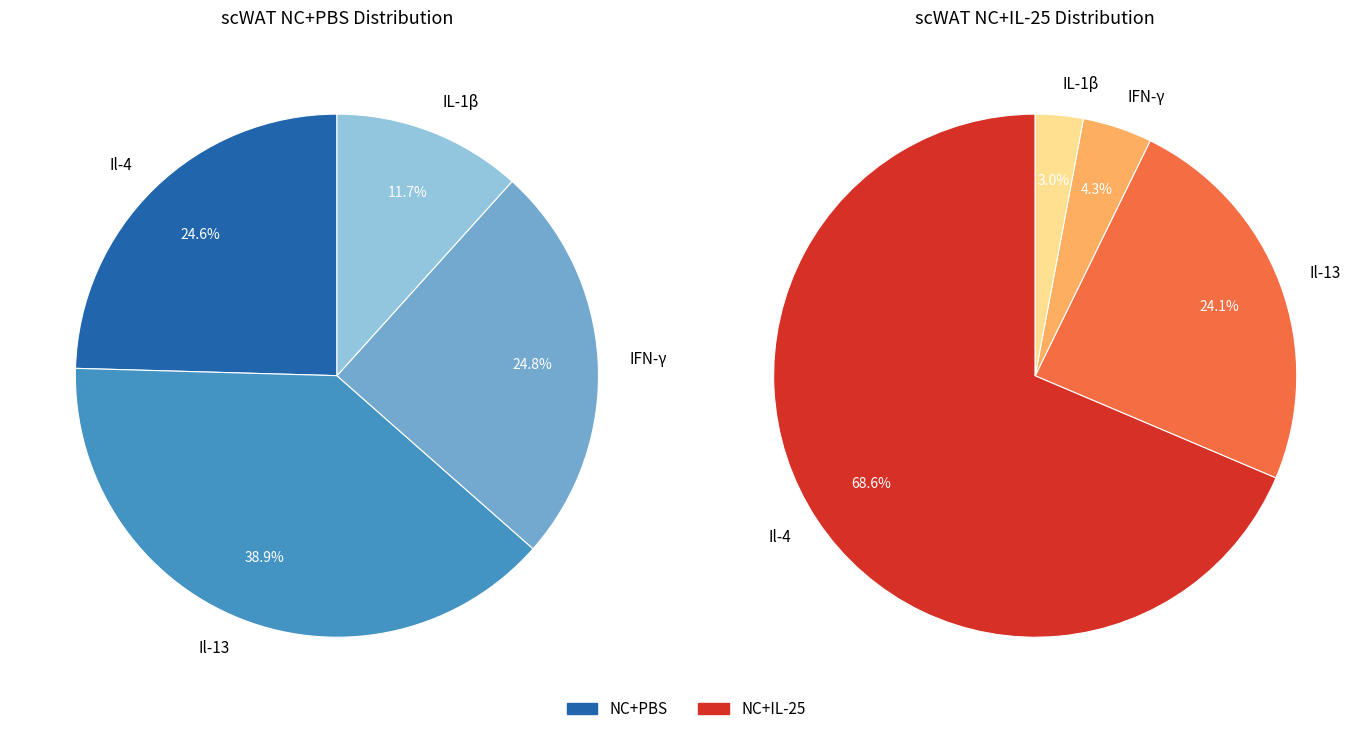

Do Il-13 and IFN-γ together represent more than half of the pie?

Yes